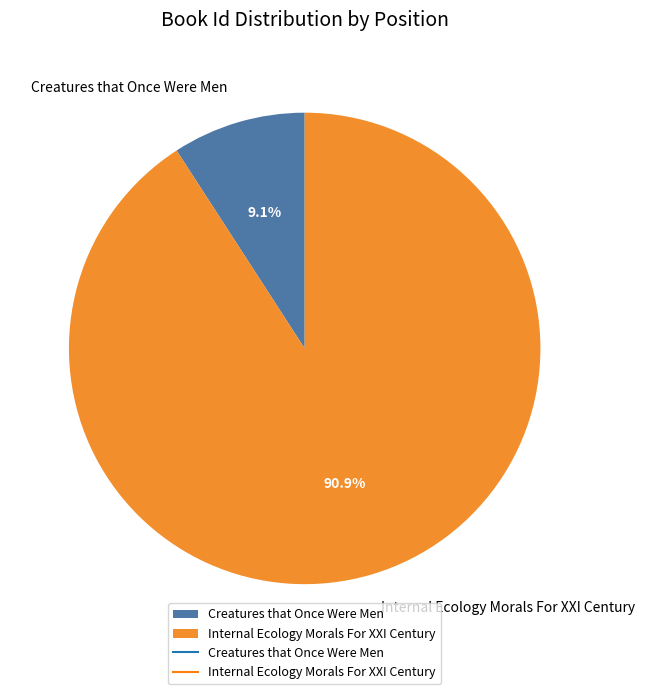

To the nearest percent, what is the combined percentage of Creatures that Once Were Men and Internal Ecology Morals For XXI Century?

100%